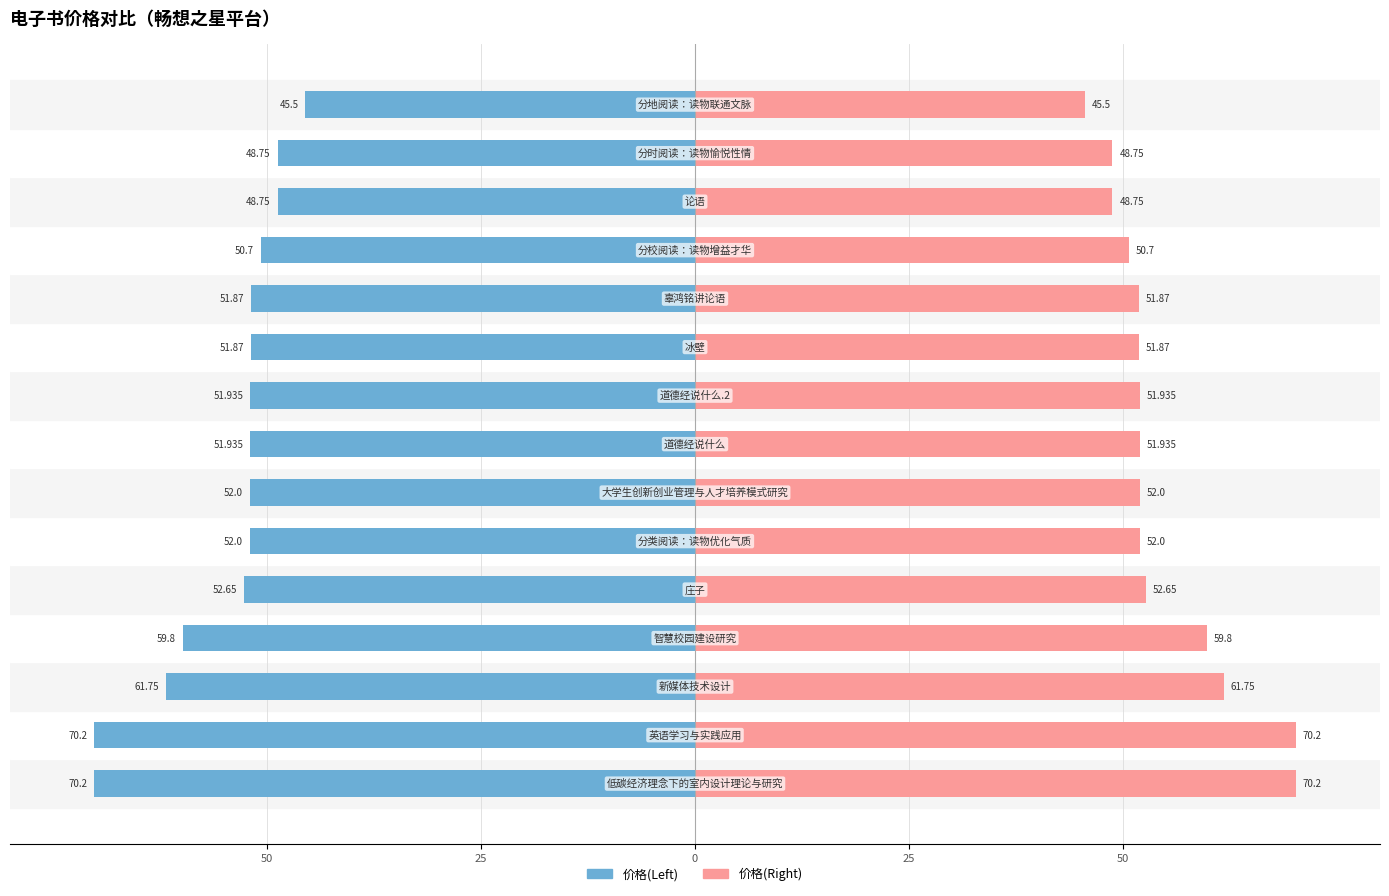

How many data points in 价格(Left) are above -51?

4